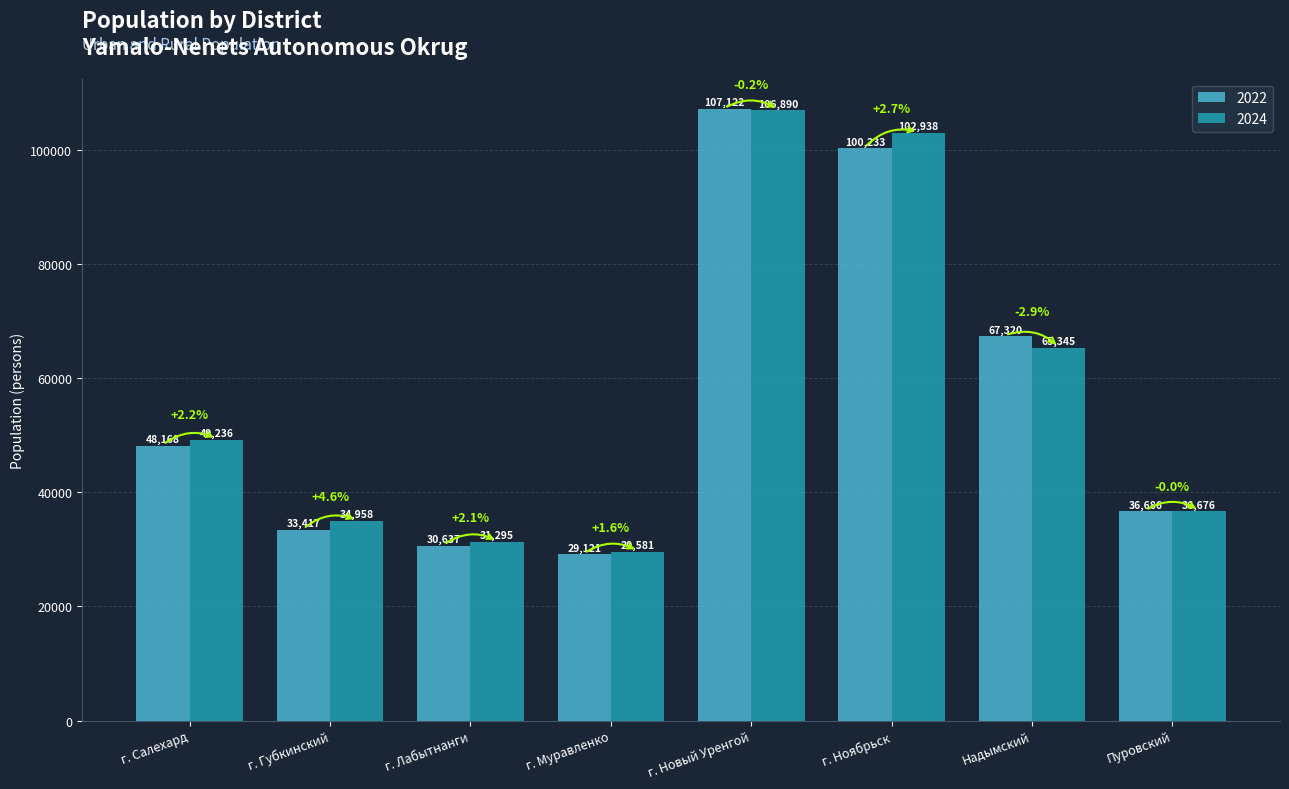

What is the difference between the 2024 values at Пуровский and г. Губкинский?

1718